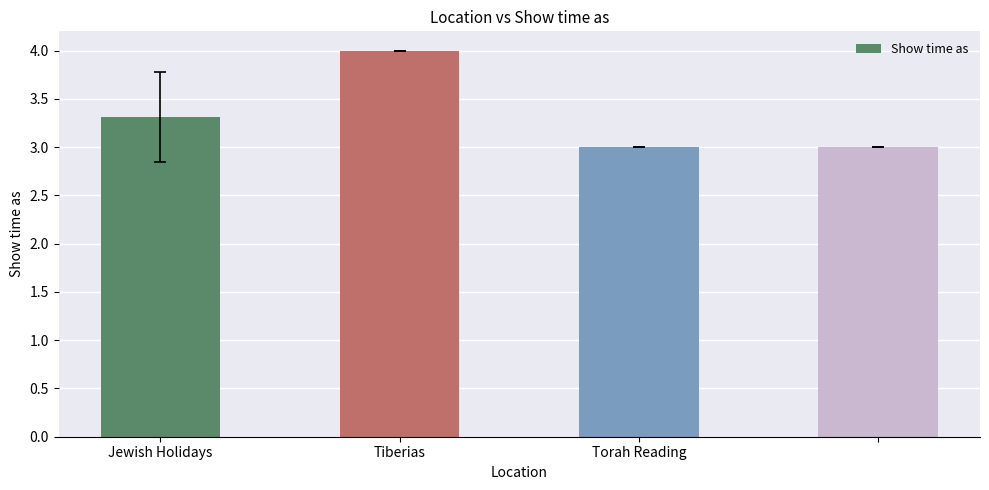

What is the value of the 1st bar from the left?

3.3